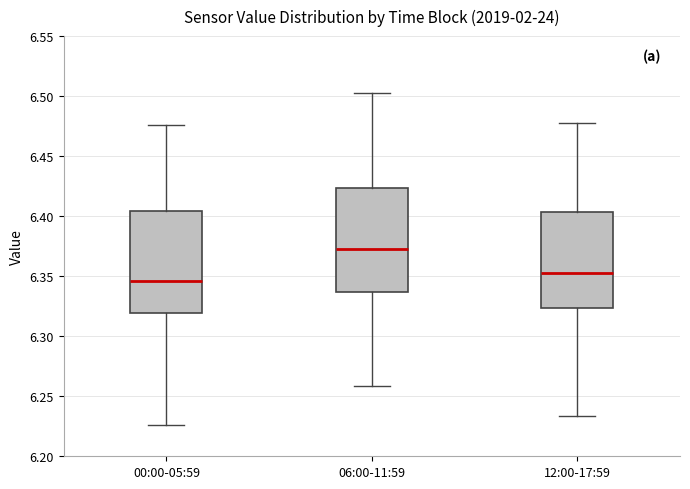

Reading left to right, transcribe this box plot: for each box, give where its median line is, the range the box spans, and where its two whiskers end, as read against the y-axis. The values are not printed on the chart, so give them approximately, as read against the axis.

00:00-05:59: median 6.345, box 6.320 to 6.405, whiskers 6.225 to 6.475
06:00-11:59: median 6.370, box 6.335 to 6.425, whiskers 6.260 to 6.505
12:00-17:59: median 6.355, box 6.325 to 6.405, whiskers 6.235 to 6.475